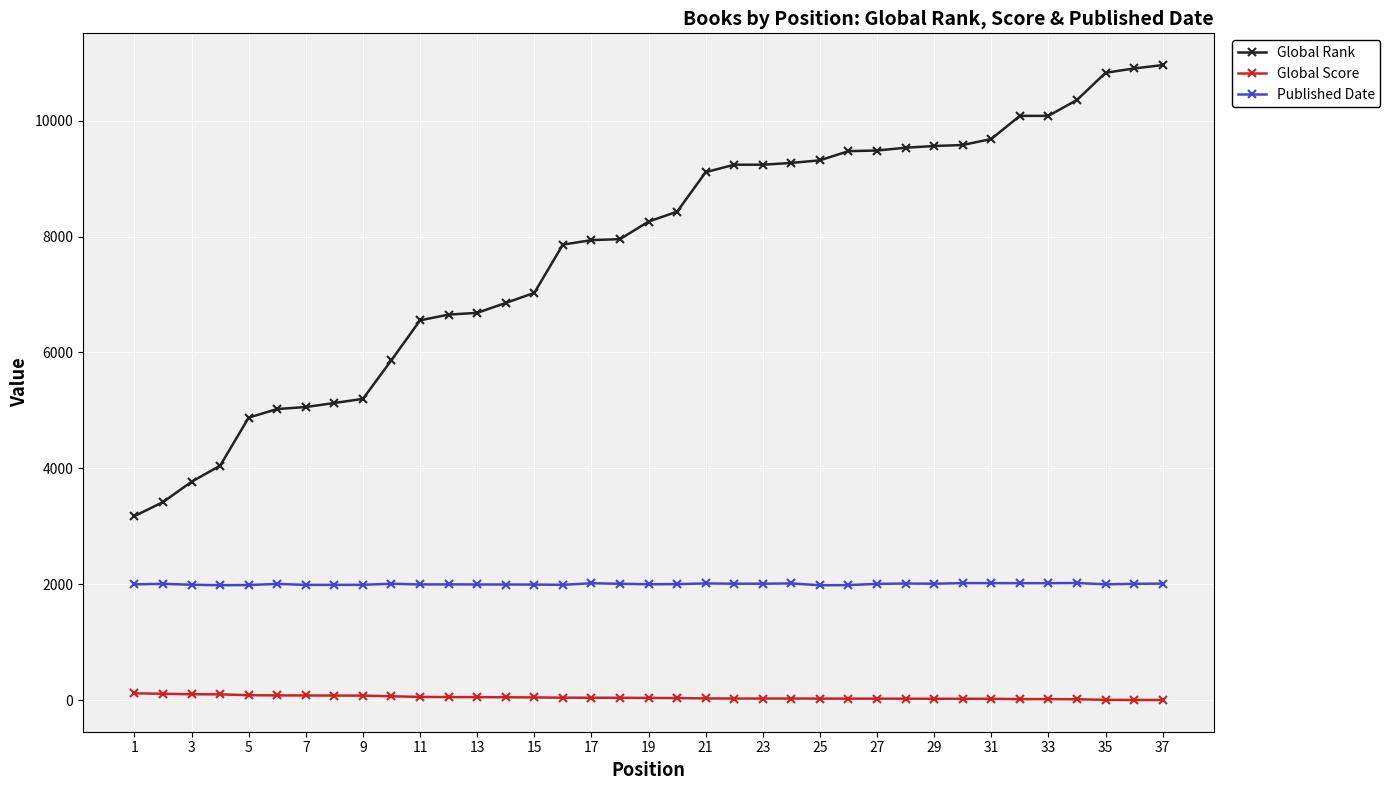

List the series in order of their peak value, highest first.

Global Rank, Published Date, Global Score